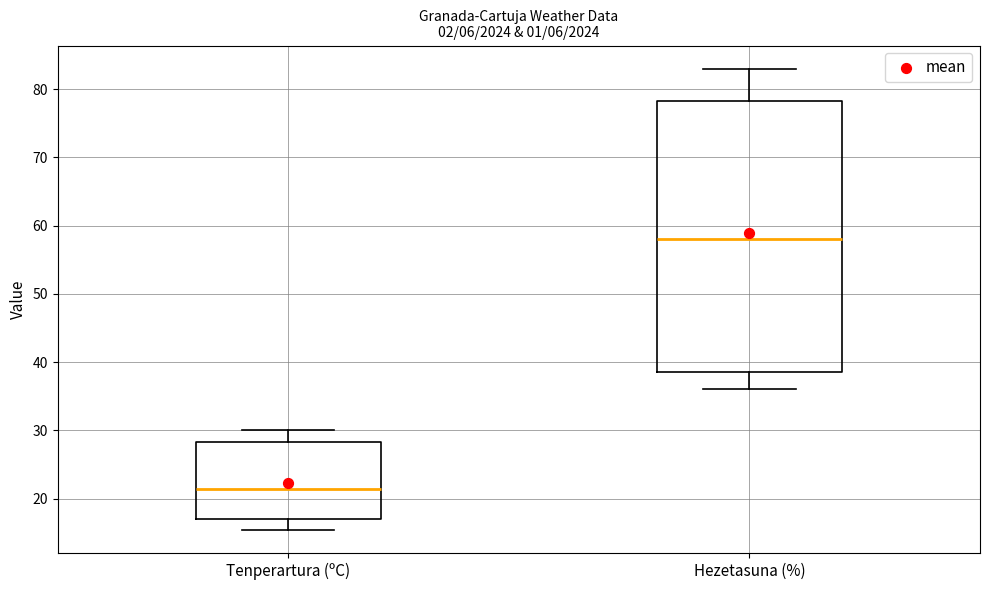

Where does the upper whisker of the box for Tenperartura (ºC) end on the y-axis? The values are not printed on the chart, so give them approximately, as read against the axis.

30